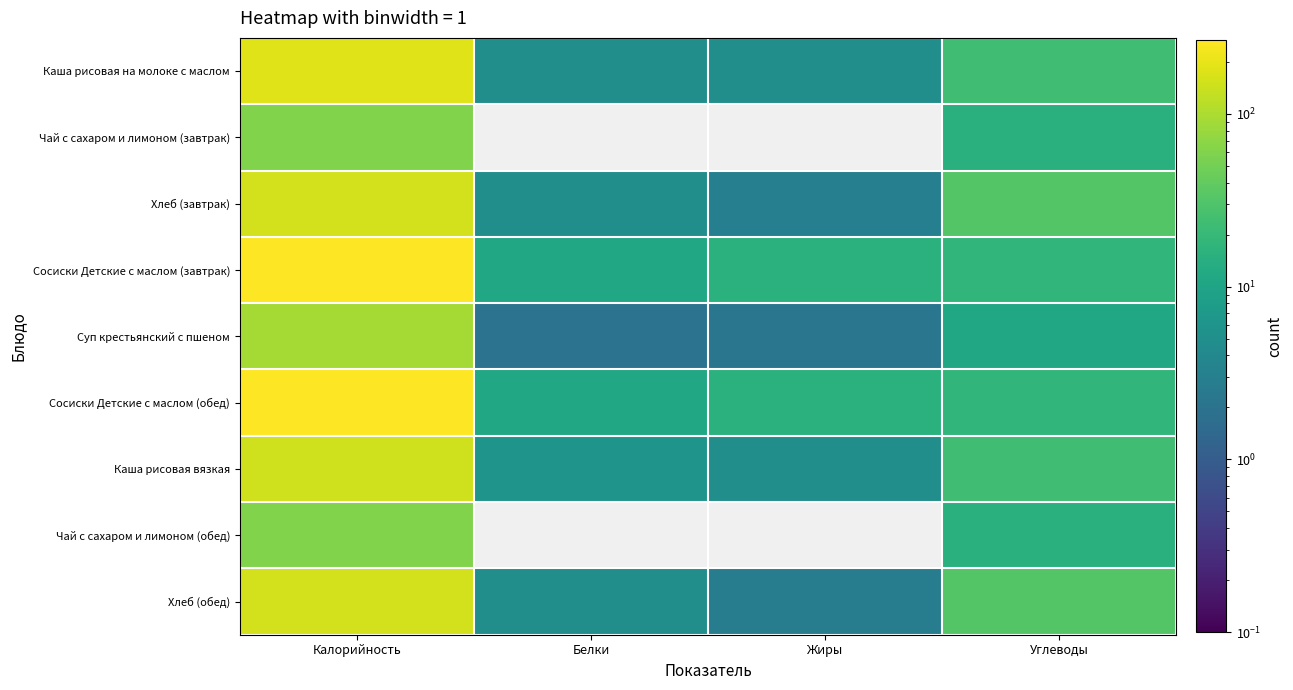

Reading left to right, extract all data points from this chart.

Каша рисовая на молоке с маслом: Калорийность=180.0	Белки=5.0	Жиры=5.0	Углеводы=23.9
Чай с сахаром и лимоном (завтрак): Калорийность=60.0	Белки=0.0	Жиры=0.0	Углеводы=15.0
Хлеб (завтрак): Калорийность=157.0	Белки=5.0	Жиры=3.0	Углеводы=32.0
Сосиски Детские с маслом (завтрак): Калорийность=266.0	Белки=11.1	Жиры=15.2	Углеводы=18.0
Суп крестьянский с пшеном: Калорийность=93.0	Белки=2.0	Жиры=2.2	Углеводы=11.4
Сосиски Детские с маслом (обед): Калорийность=266.0	Белки=11.1	Жиры=15.2	Углеводы=18.0
Каша рисовая вязкая: Калорийность=152.0	Белки=6.0	Жиры=5.0	Углеводы=23.9
Чай с сахаром и лимоном (обед): Калорийность=60.0	Белки=0.0	Жиры=0.0	Углеводы=15.0
Хлеб (обед): Калорийность=157.0	Белки=5.0	Жиры=2.7	Углеводы=32.1